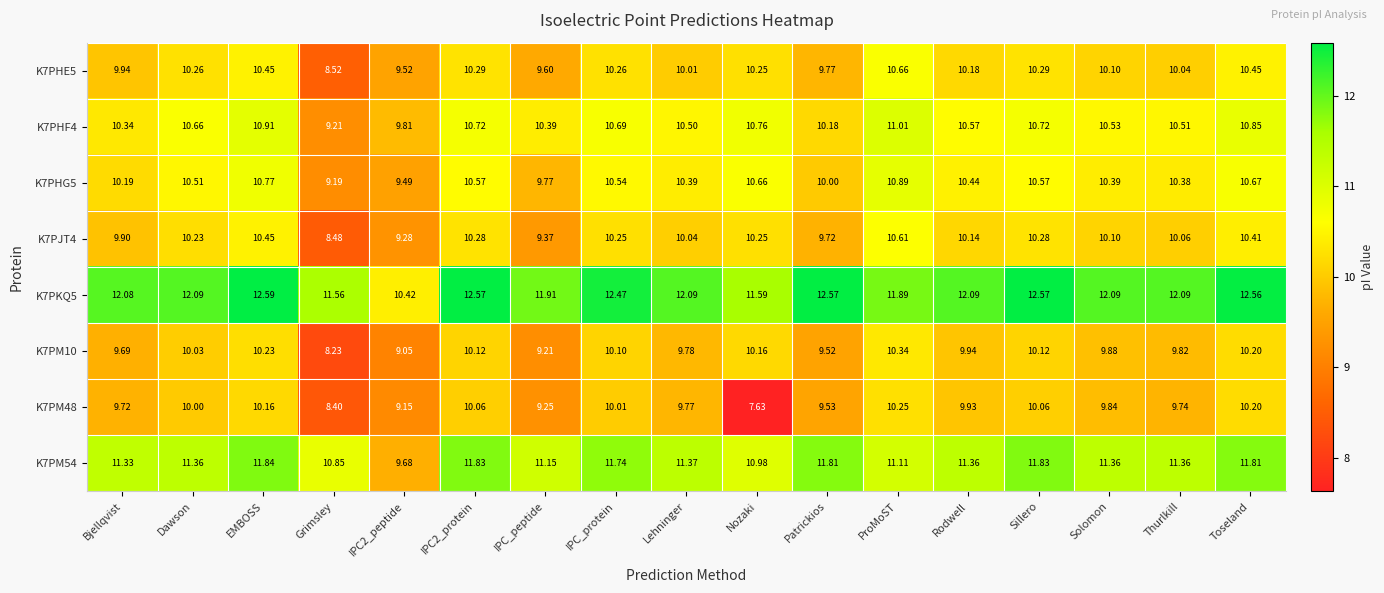

How many data points does each series have?

17